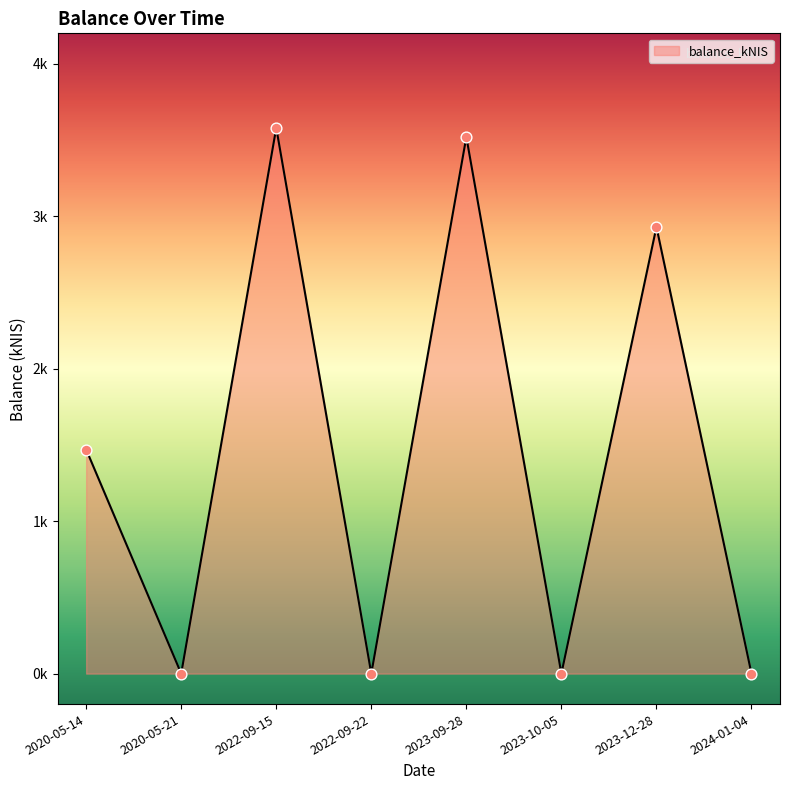

Approximately how many times larger is the value at 2020-05-14 compared to 2022-09-15?

0.4